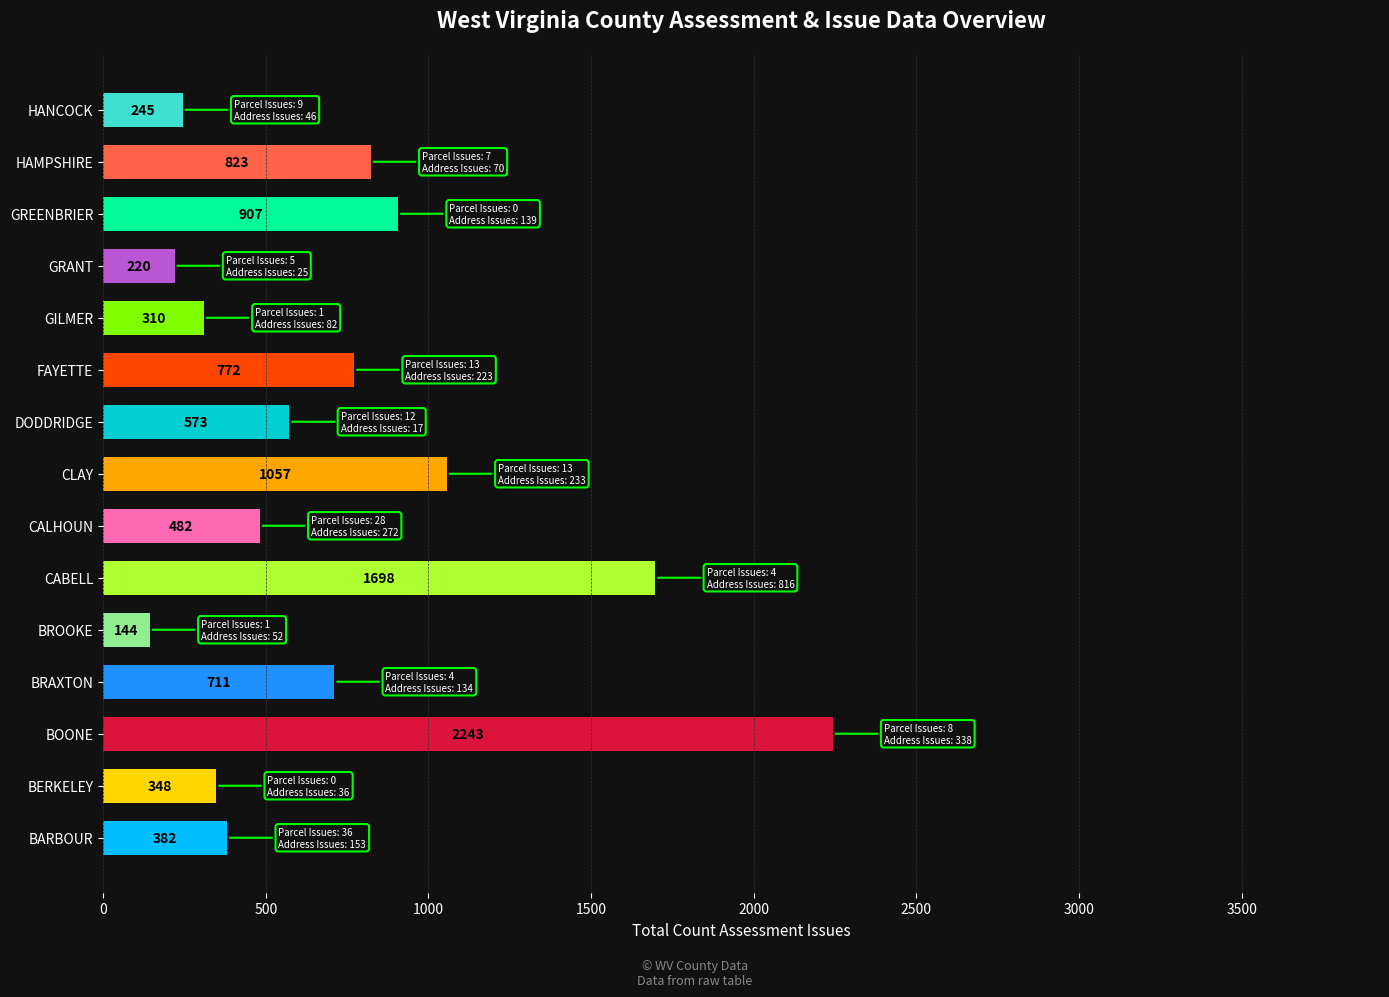

What is the greatest value displayed?

2243